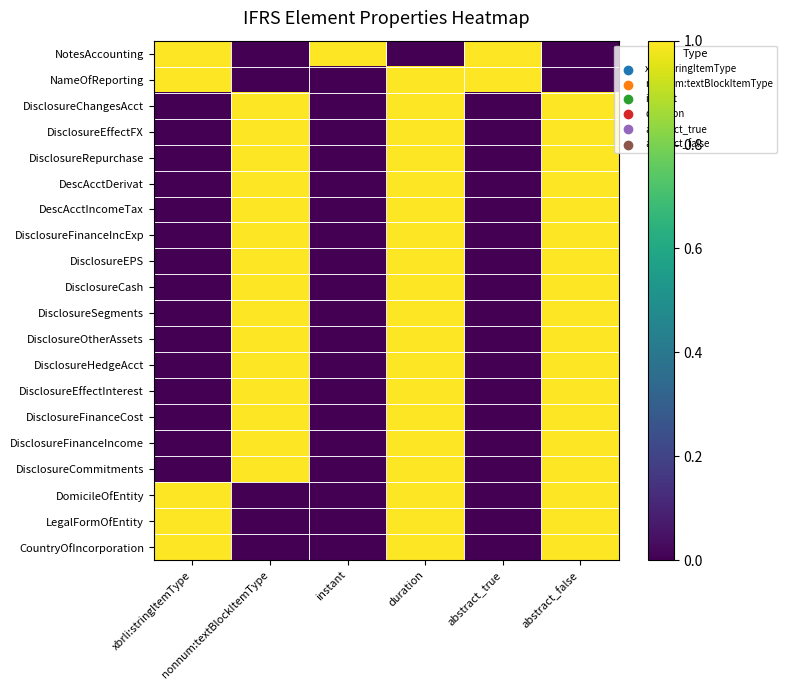

Which label corresponds to the largest value in the chart?

xbrli:stringItemType